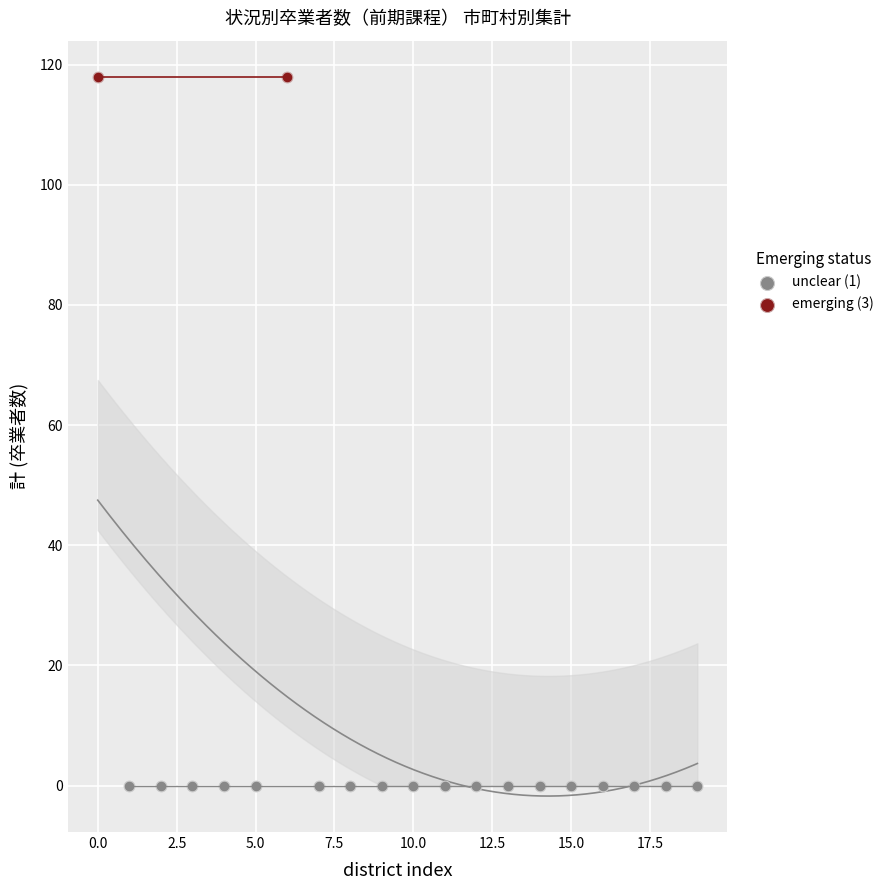

What are all the series names shown in the legend?

unclear (1), emerging (3)